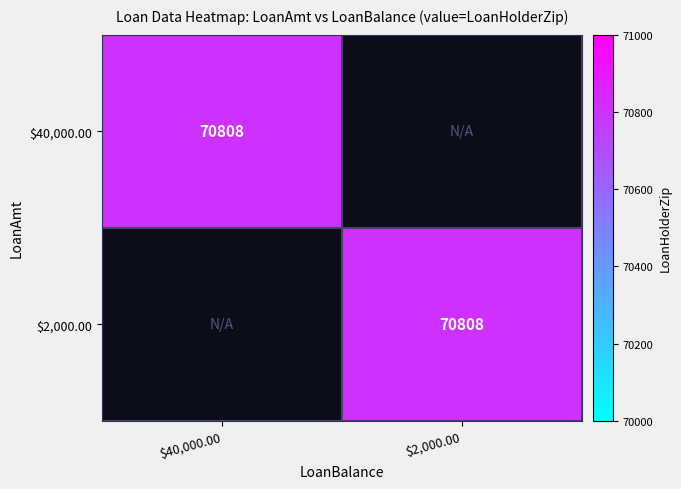

Reading right to left, extract all data points from this chart.

$40,000.00: $2,000.00=0	$40,000.00=70808
$2,000.00: $2,000.00=70808	$40,000.00=0